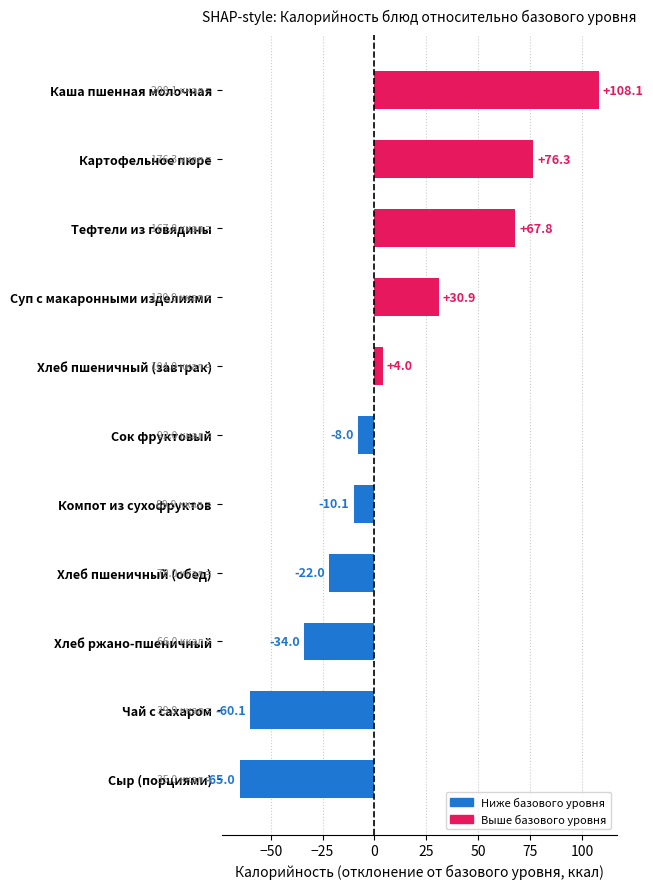

Count the number of data series in this chart.

1